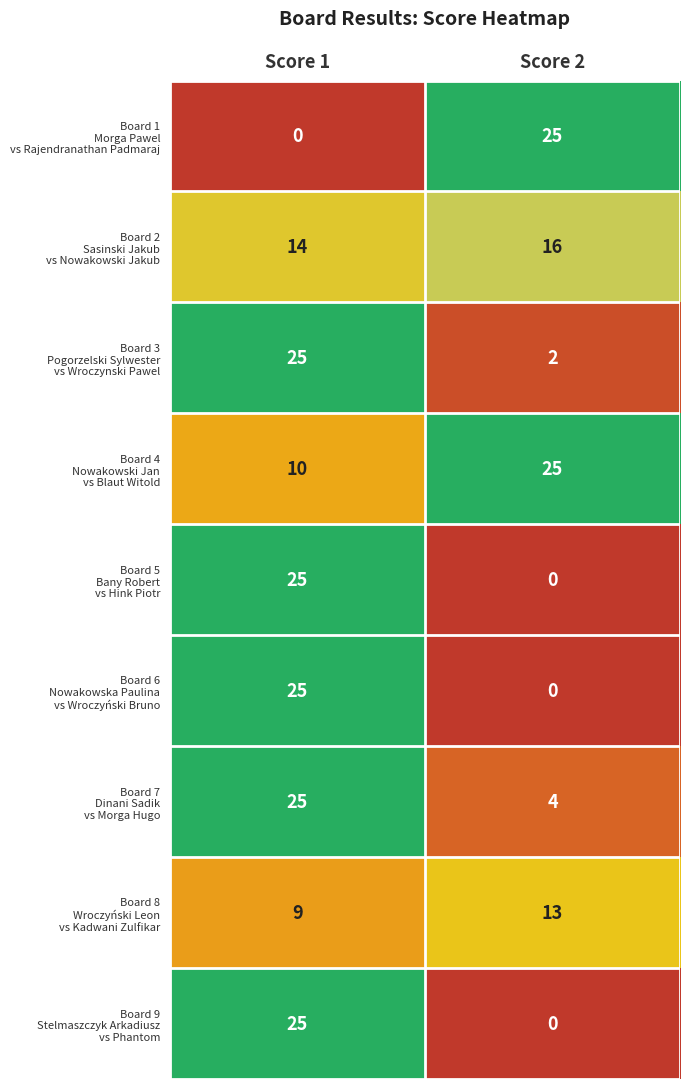

What is the difference between the highest and lowest values at Score 1?

25